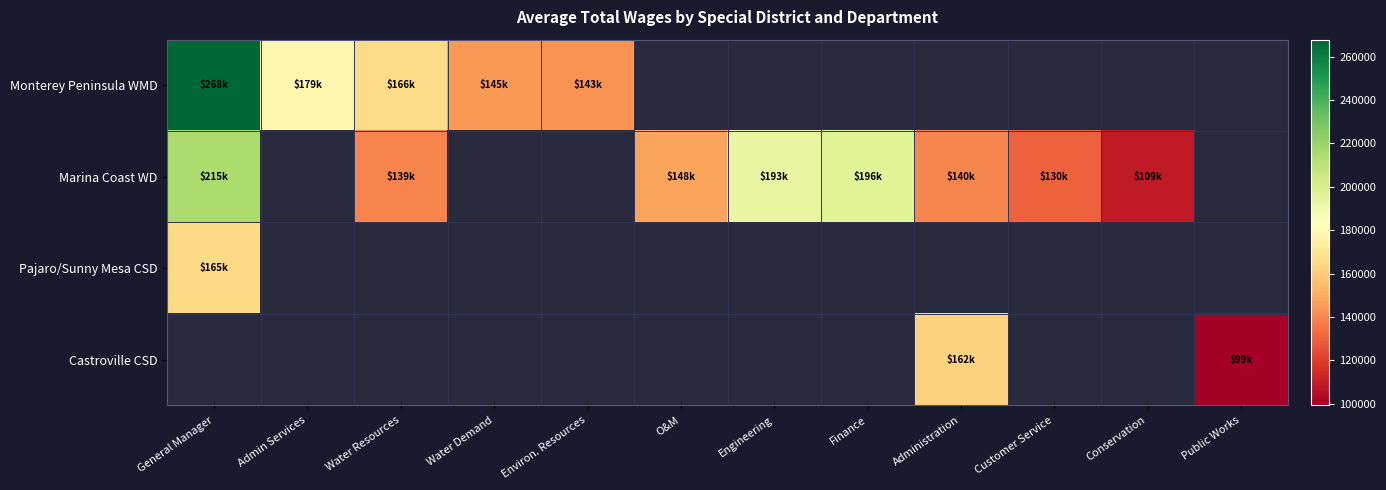

At which label does Marina Coast WD first exceed 139136?

General Manager